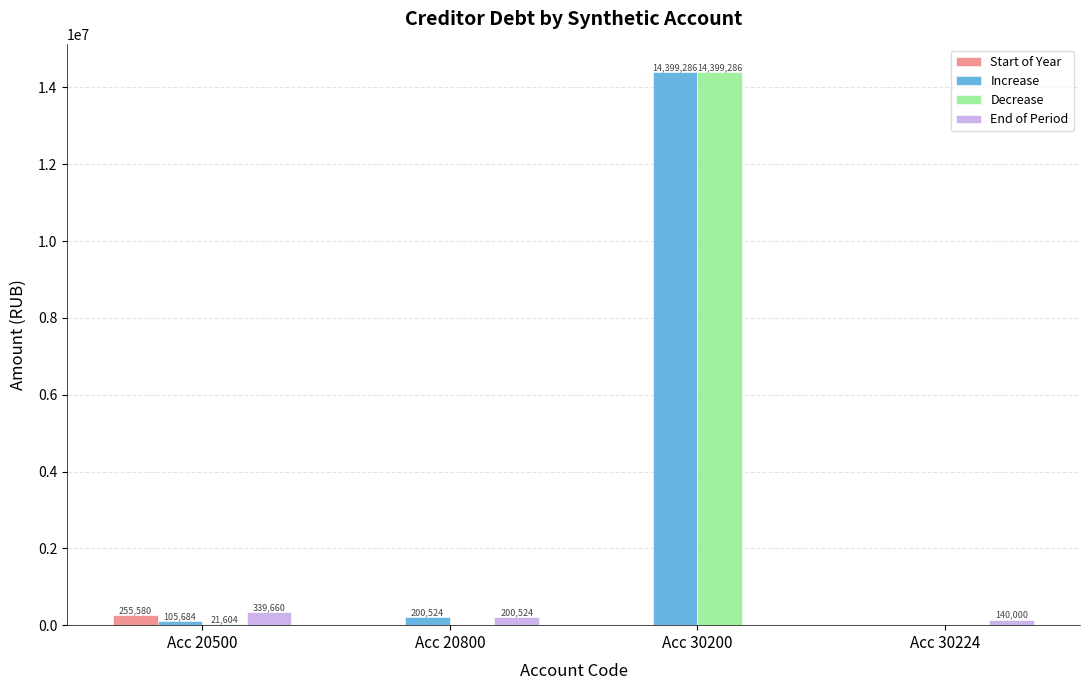

Is the value of Start of Year at Acc 20500 greater than the value of Increase at Acc 20500?

Yes